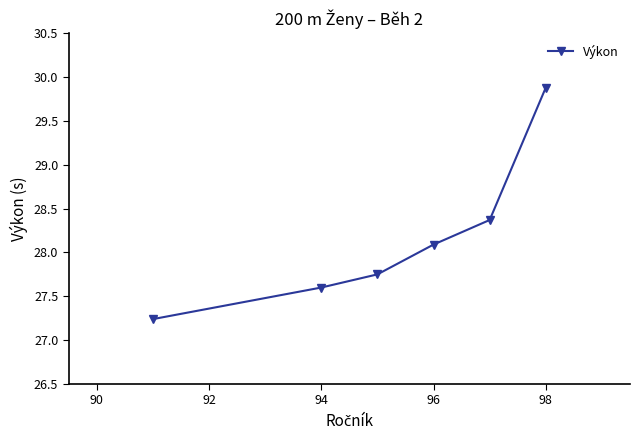

What is the value of the 1st point from the left?

27.2